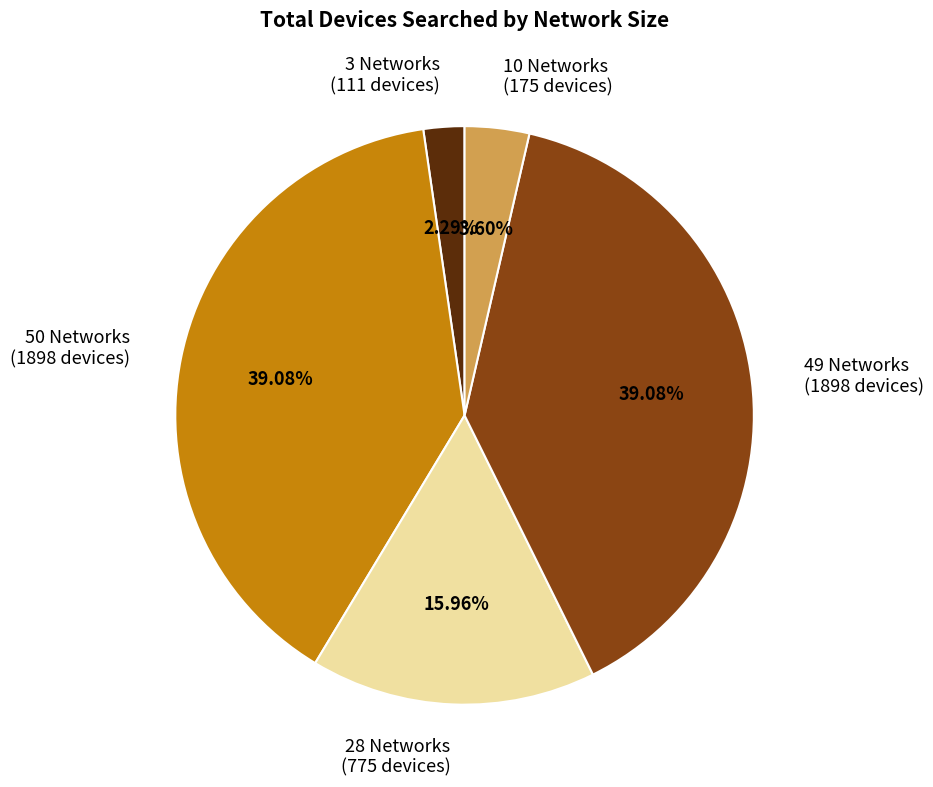

Which has a higher value, 3 Networks (111 devices) or 50 Networks (1898 devices)?

50 Networks (1898 devices)